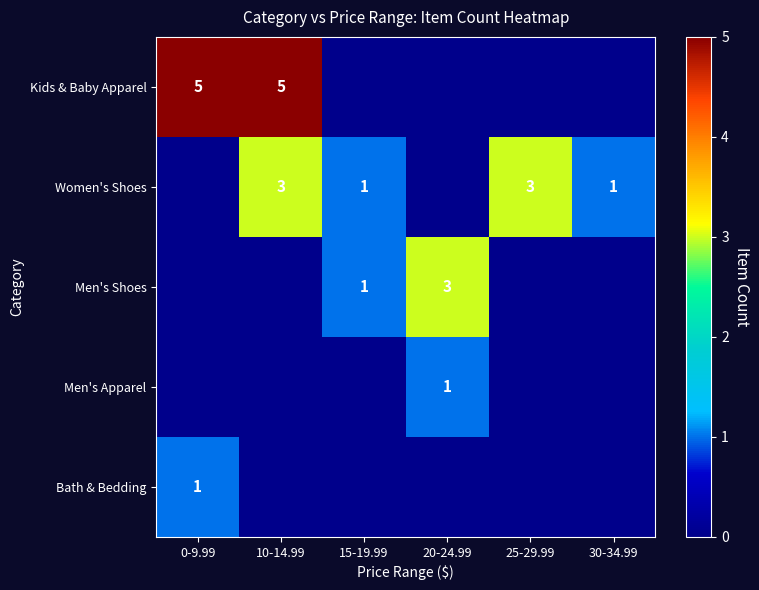

Rank the series at 20-24.99 from highest to lowest value.

Men's Shoes, Men's Apparel, Kids & Baby Apparel, Women's Shoes, Bath & Bedding